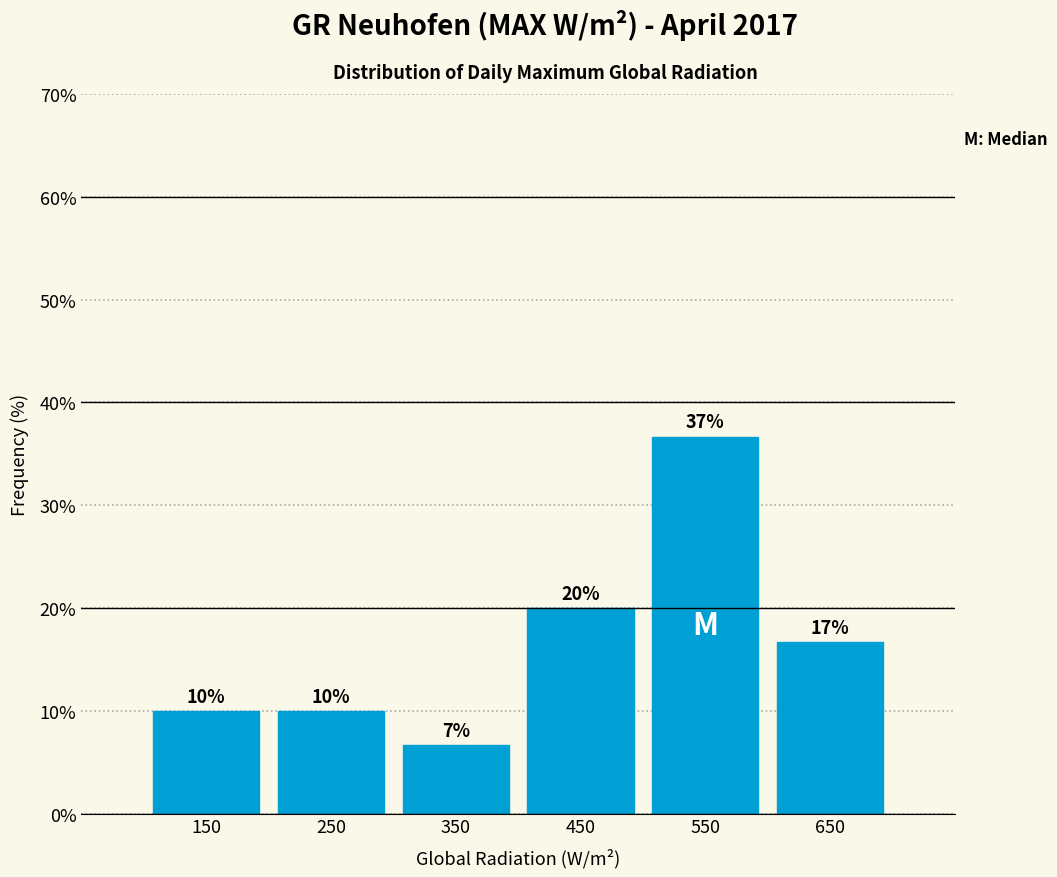

Which range on the x-axis has the tallest bar?

500 to 600